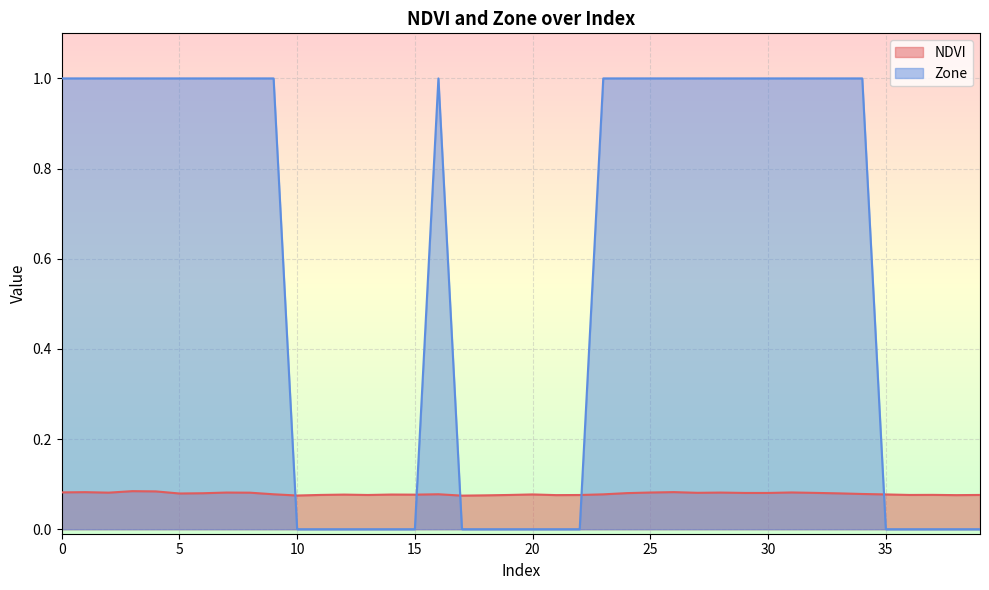

True or false: Zone and NDVI cross at least once.

True